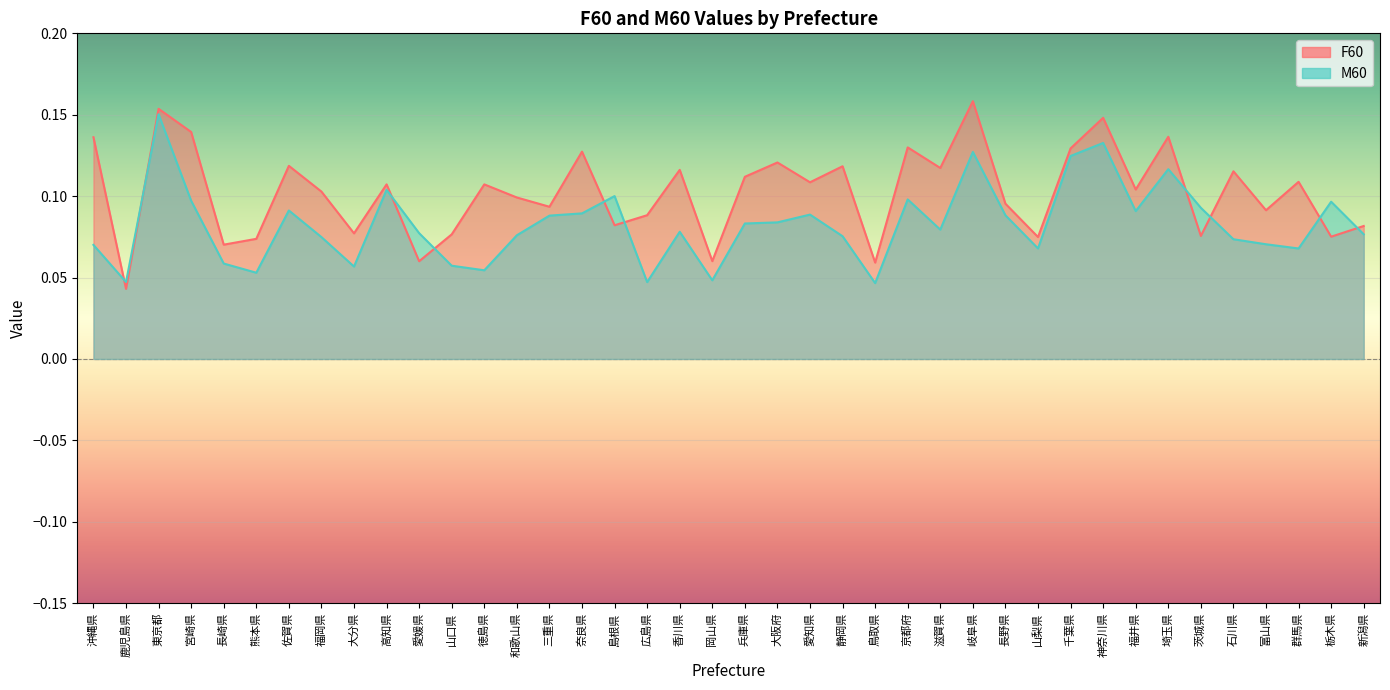

What is the average value of the M60 series?

0.1